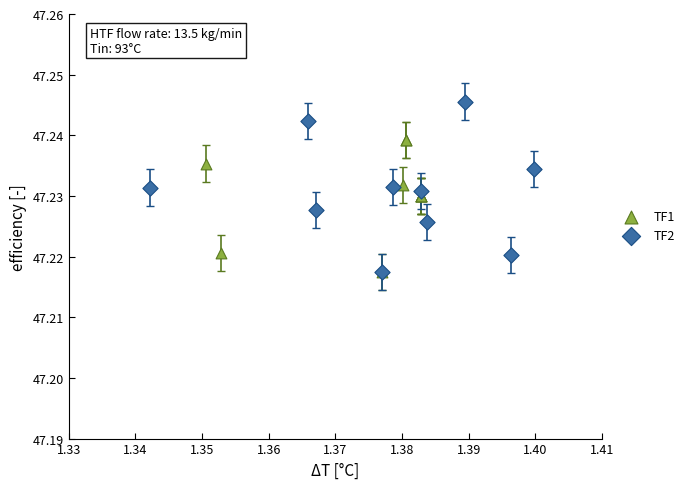

Which series reaches the maximum Y coordinate?

TF2